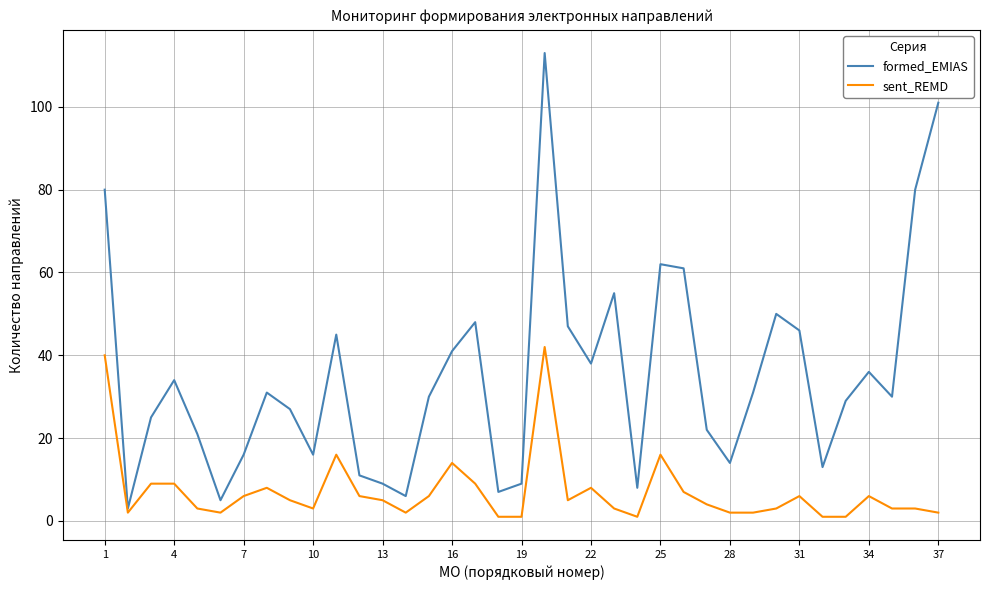

What is the maximum value shown in the chart?

113